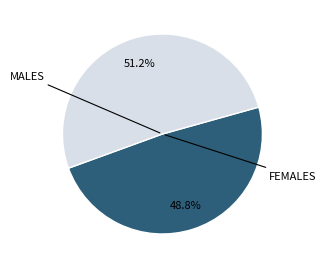

Does any single category account for the majority?

Yes